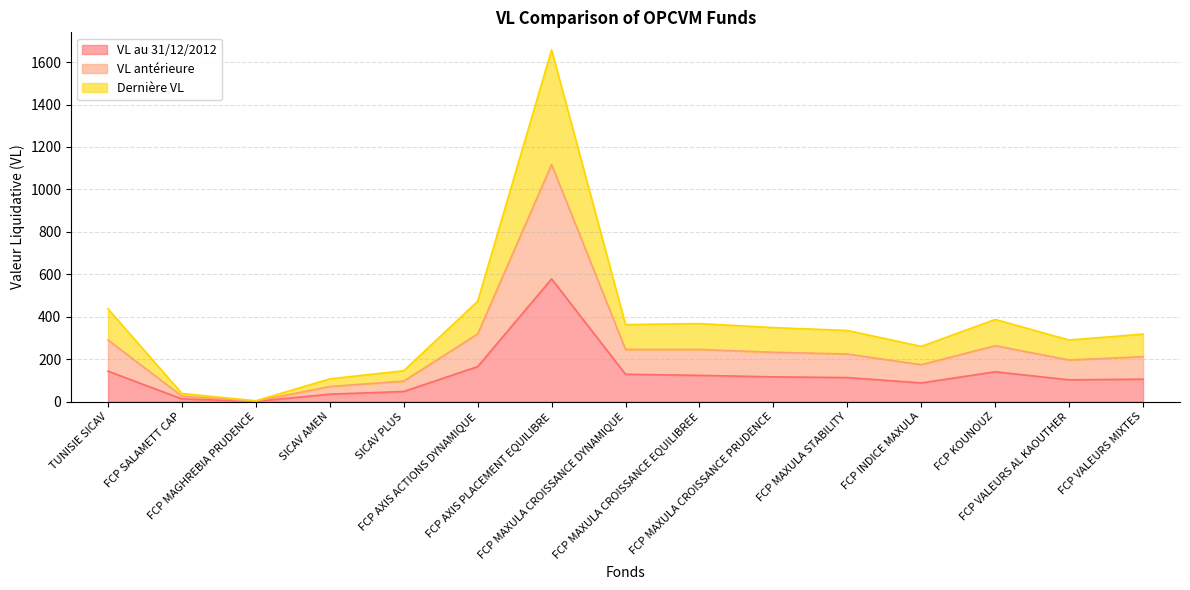

What is the maximum value for VL au 31/12/2012?

578.2